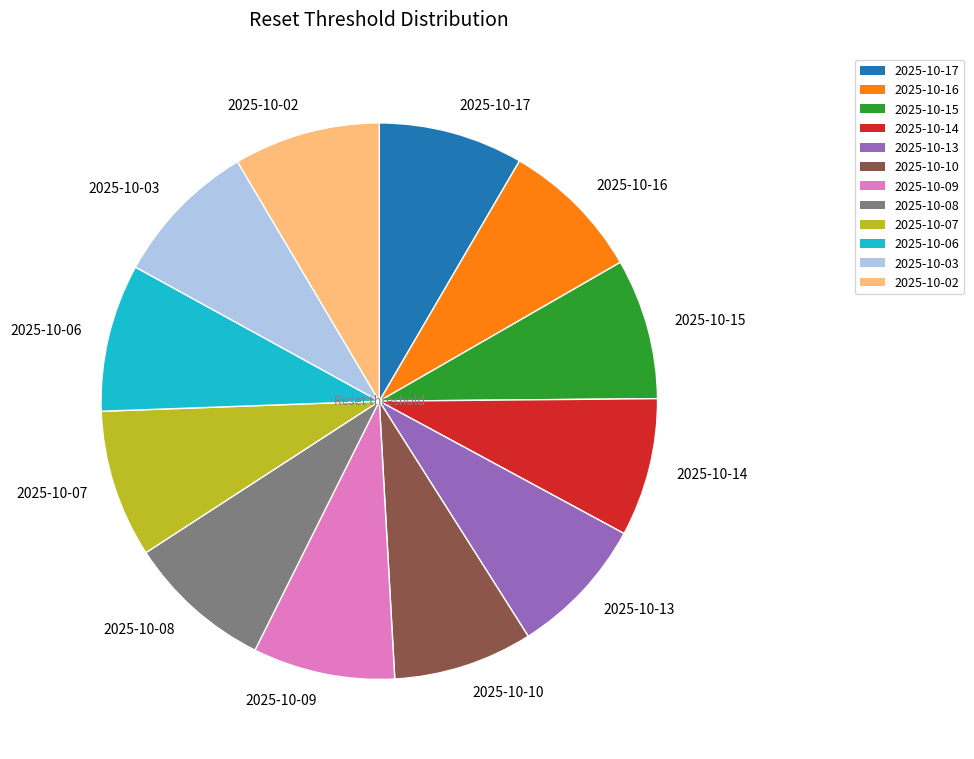

Is it true that 2025-10-02 is 1% of the pie?

False